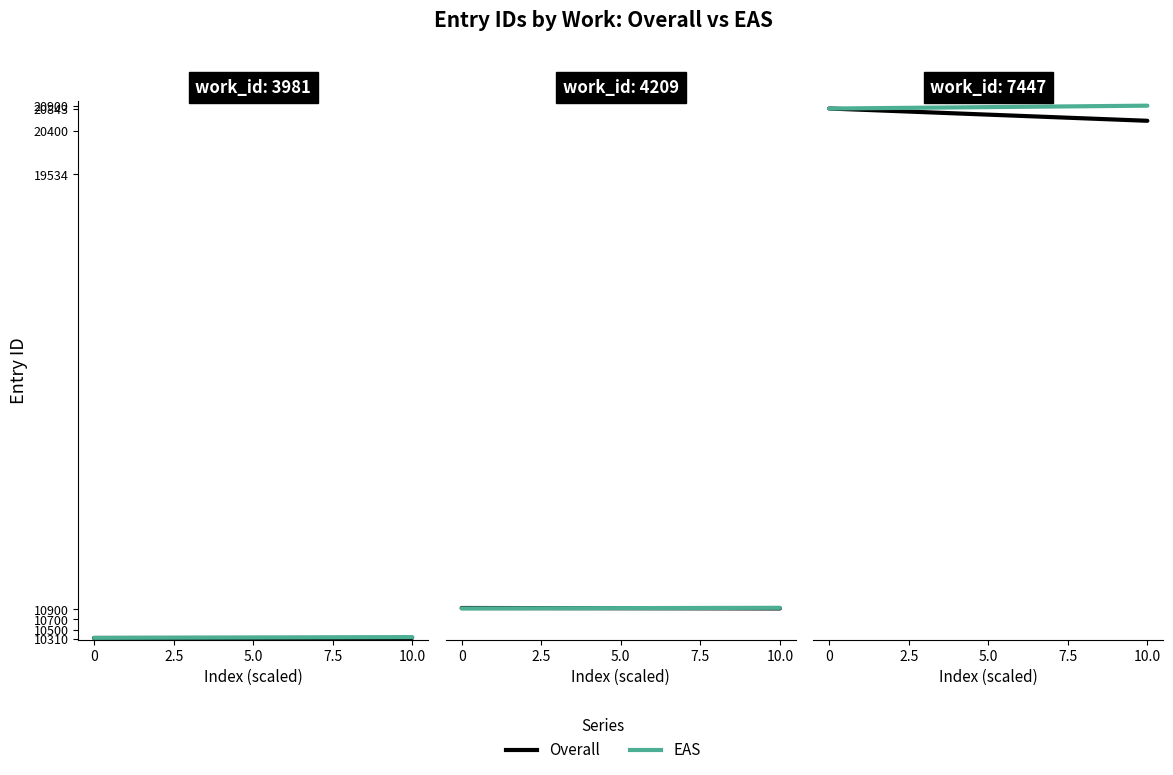

List the series in order of their peak value, highest first.

EAS, Overall